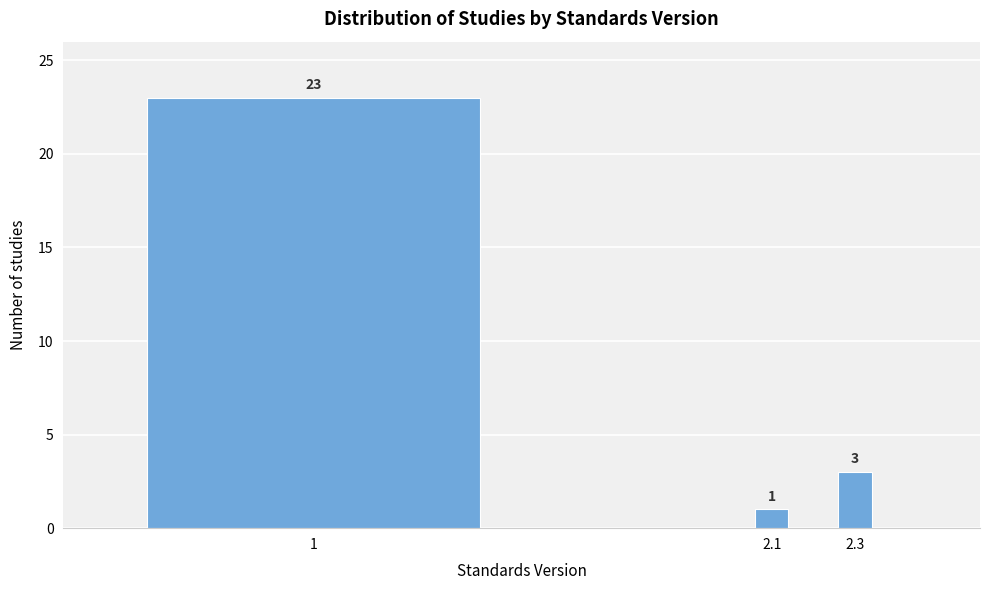

Reading right to left, transcribe all the data shown in this chart.

3	1	23